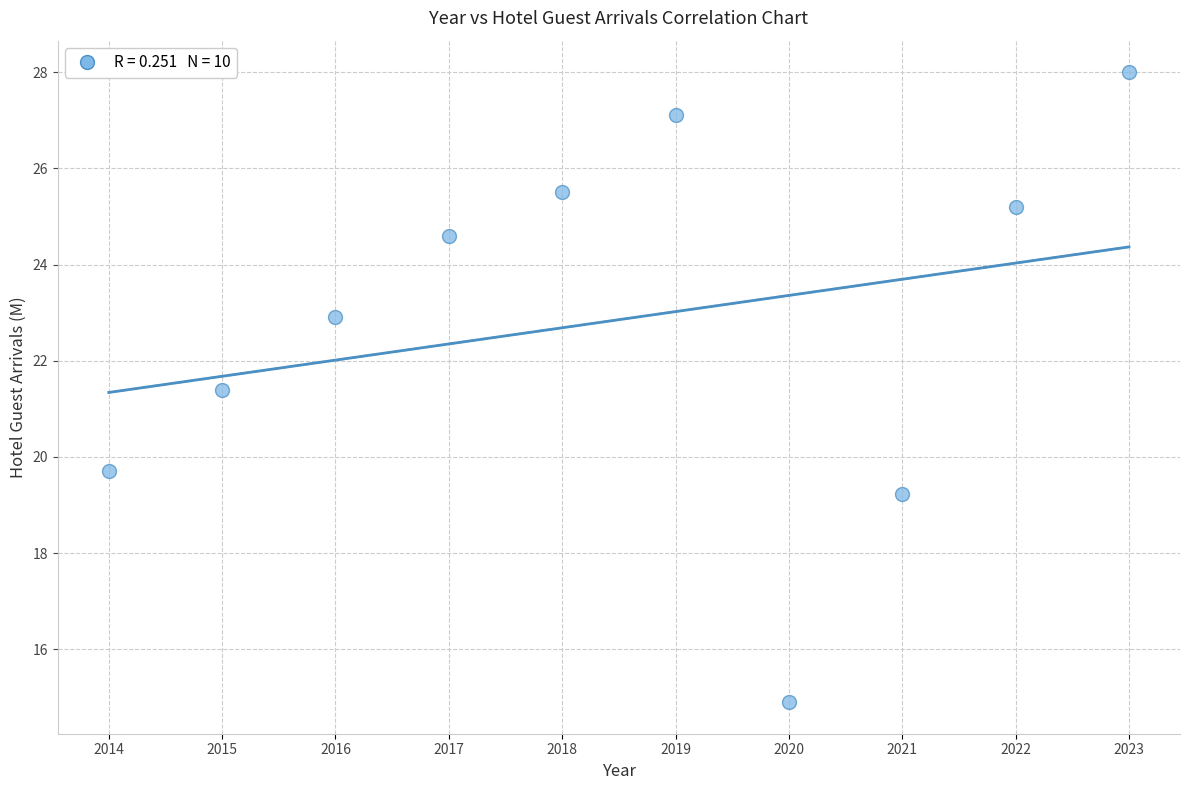

What Y value in the scatter plot is closest to 21?

21.4